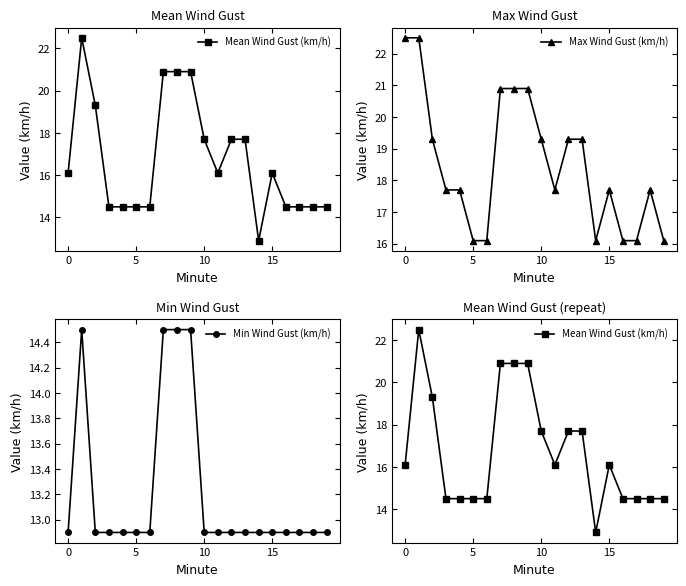

Rank the series by their maximum value, from lowest to highest.

Min Wind Gust (km/h), Mean Wind Gust (km/h), Max Wind Gust (km/h)